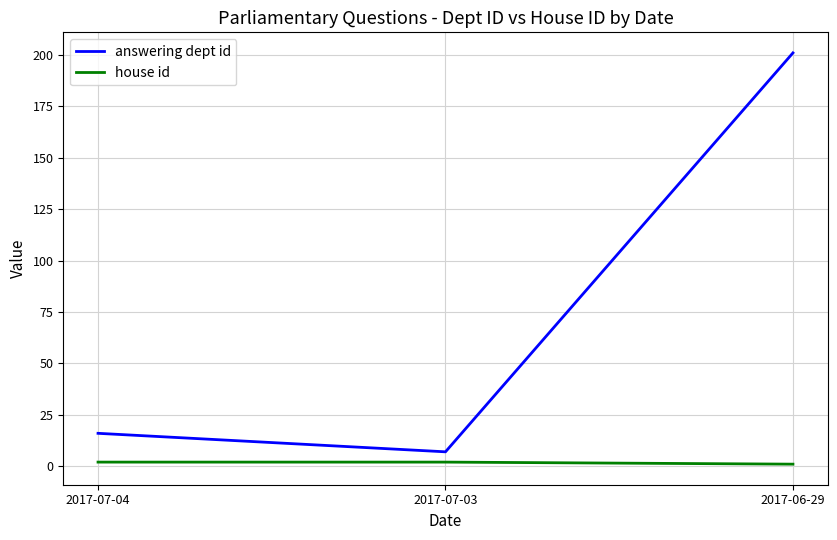

Is the value of answering dept id at 2017-07-04 greater than the value of house id at 2017-07-04?

Yes